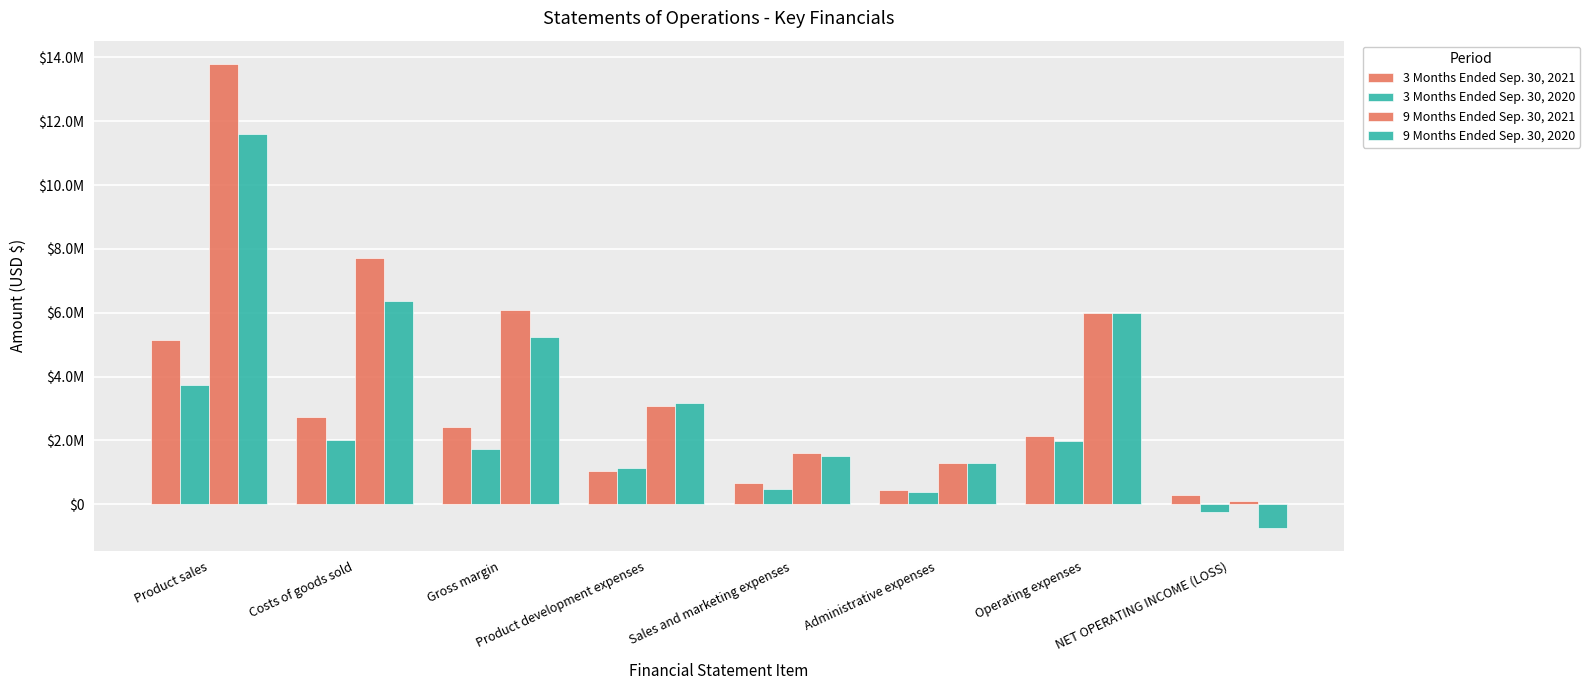

Which category has the highest value across all series?

Product sales